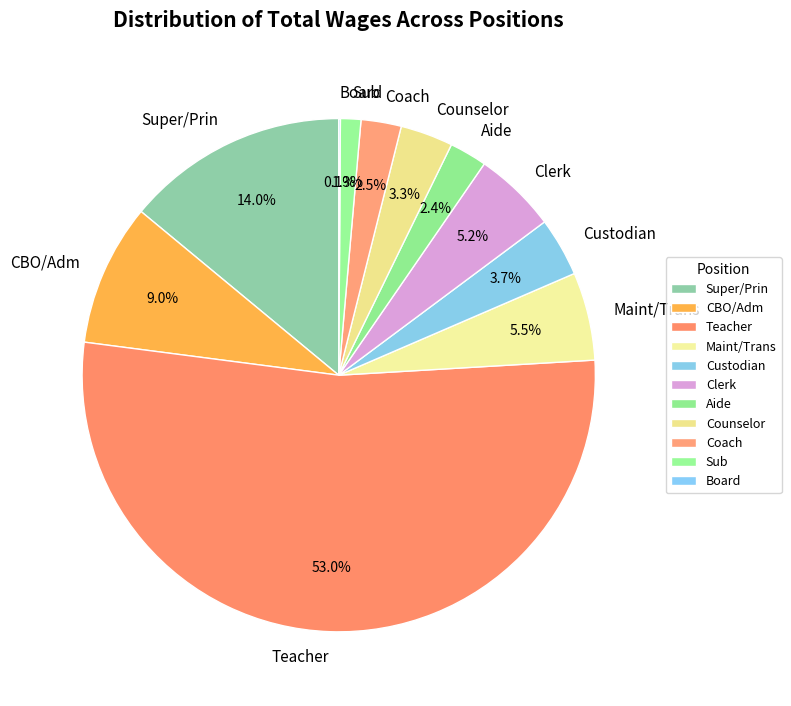

Is there a majority slice in this chart?

Yes